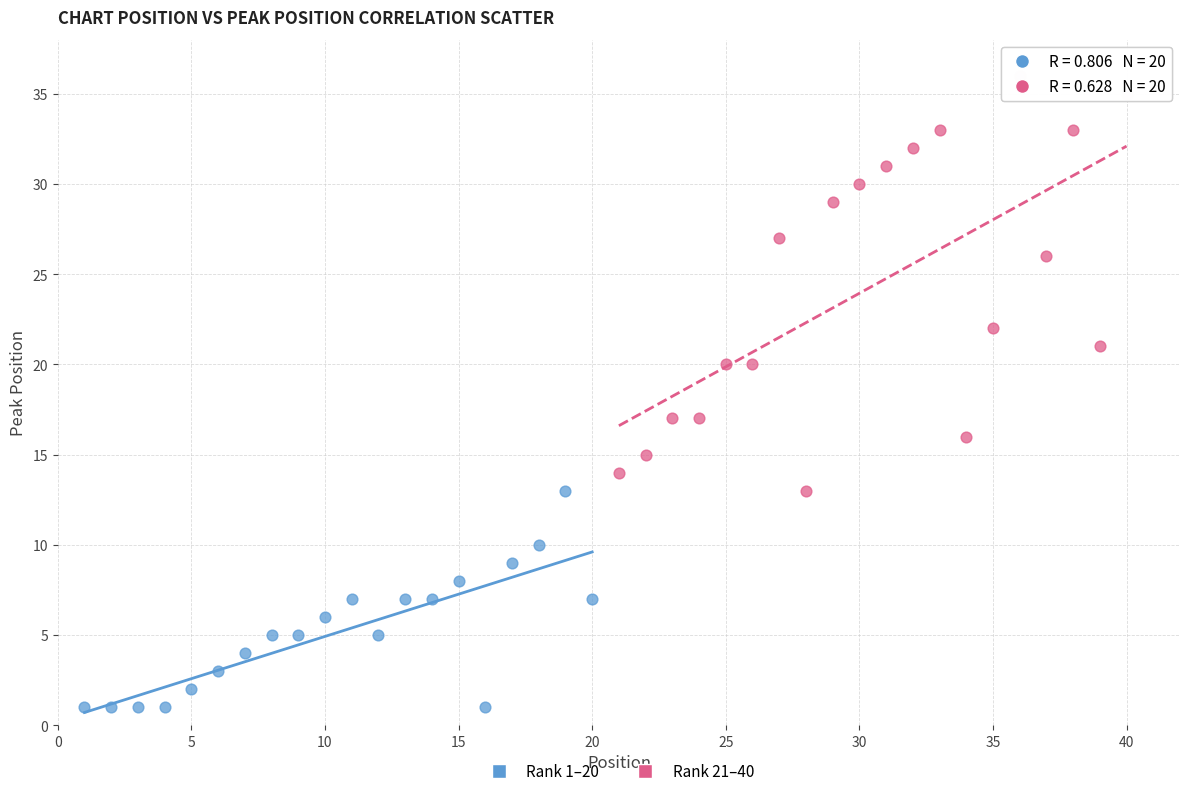

Which series reaches the minimum Y coordinate?

Rank 1–20